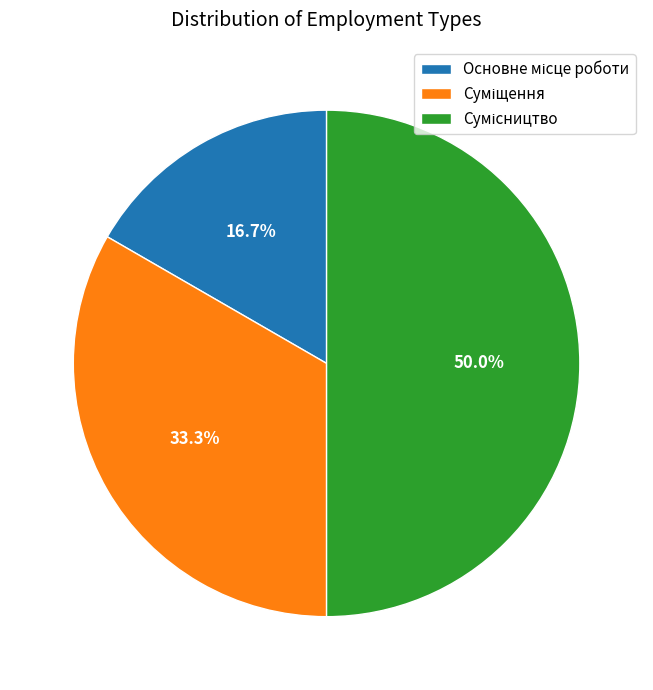

Which slice is the largest?

Сумісництво